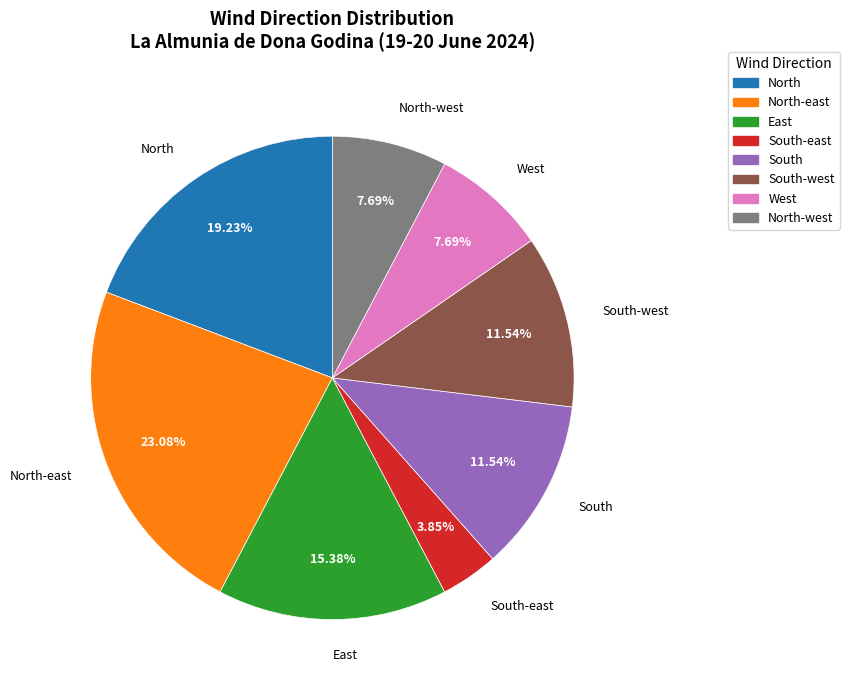

Is there any slice that represents more than half of the pie?

No